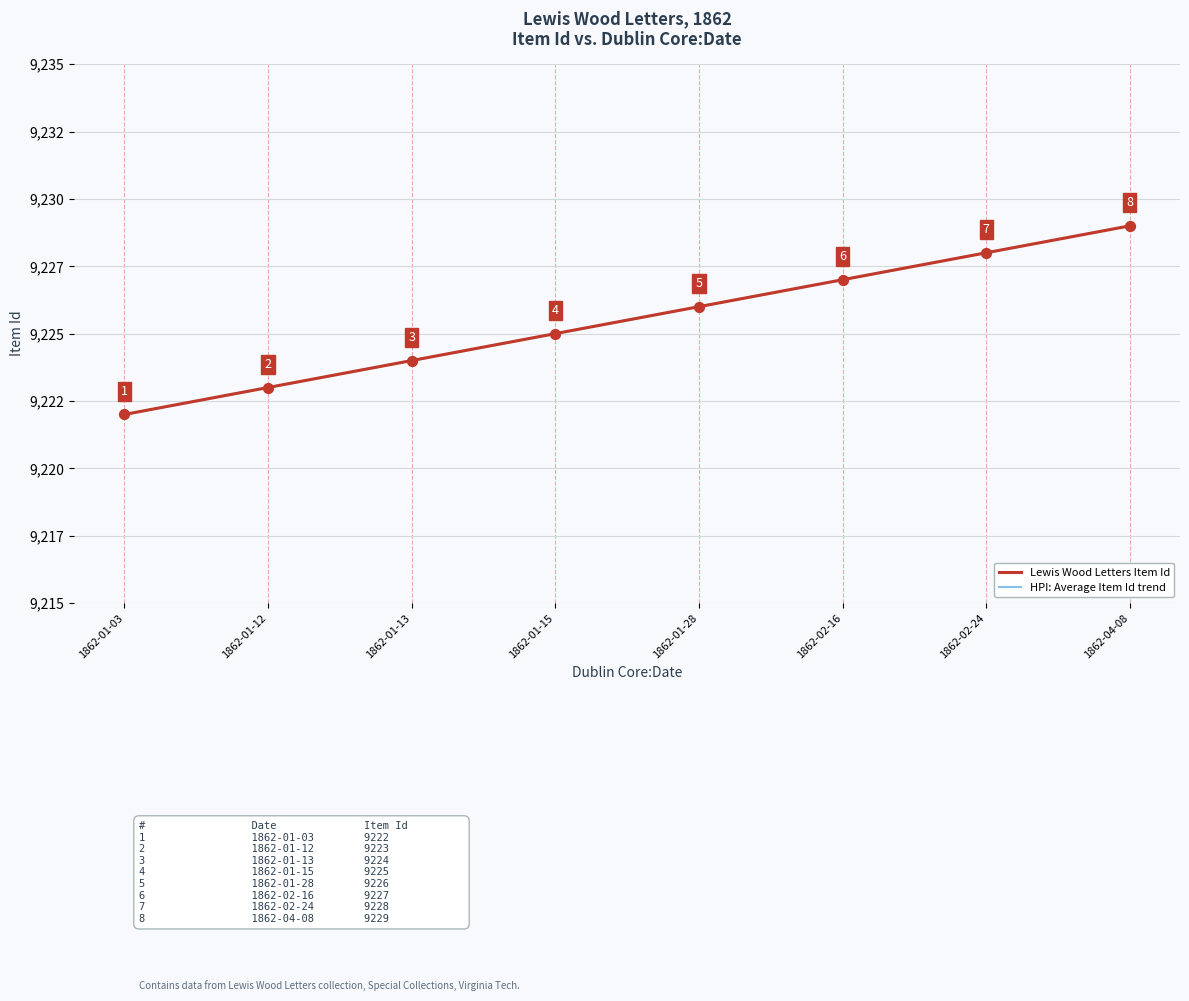

Does the chart have visible grid lines?

Yes